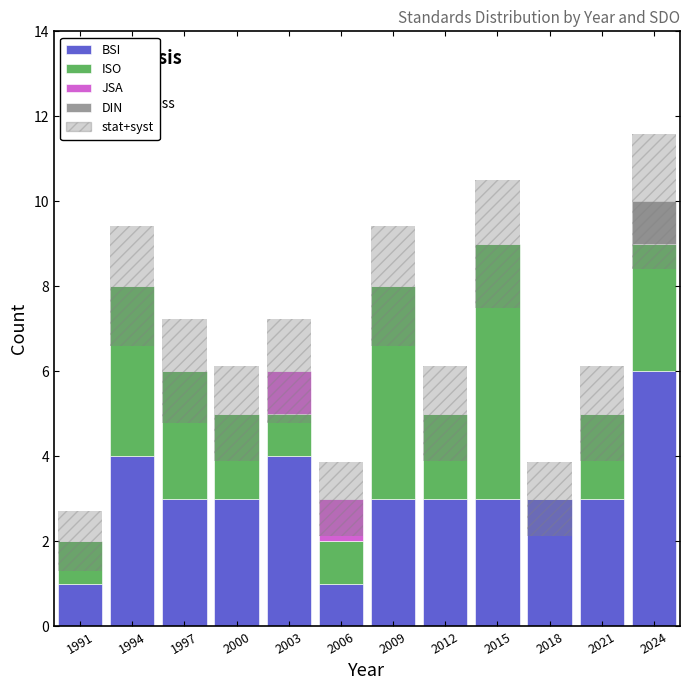

What is the total value across all series at 2015?

9